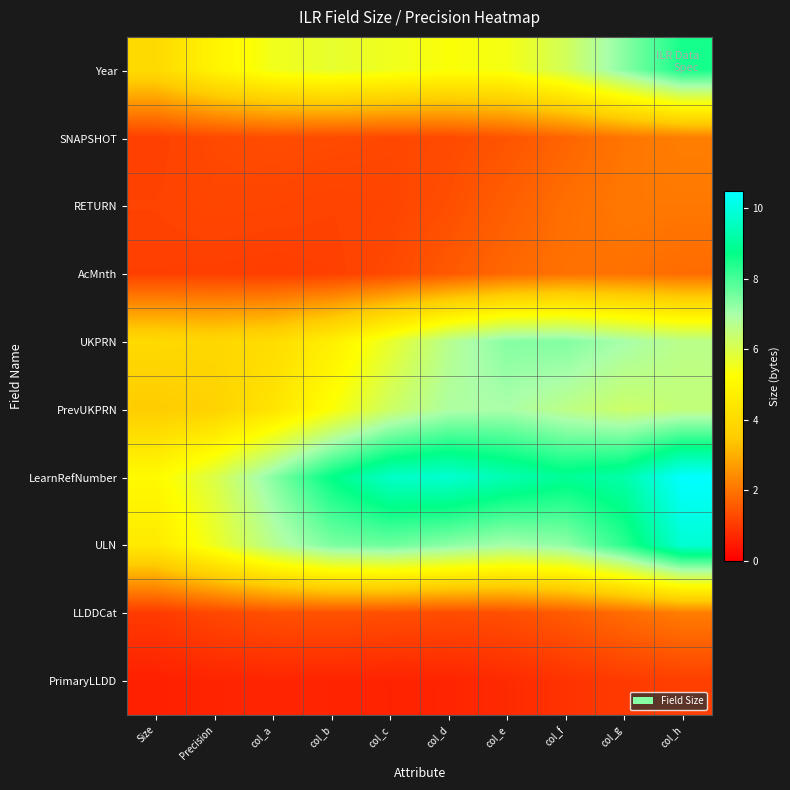

What is the difference between the highest and lowest values at col_a?

6.7